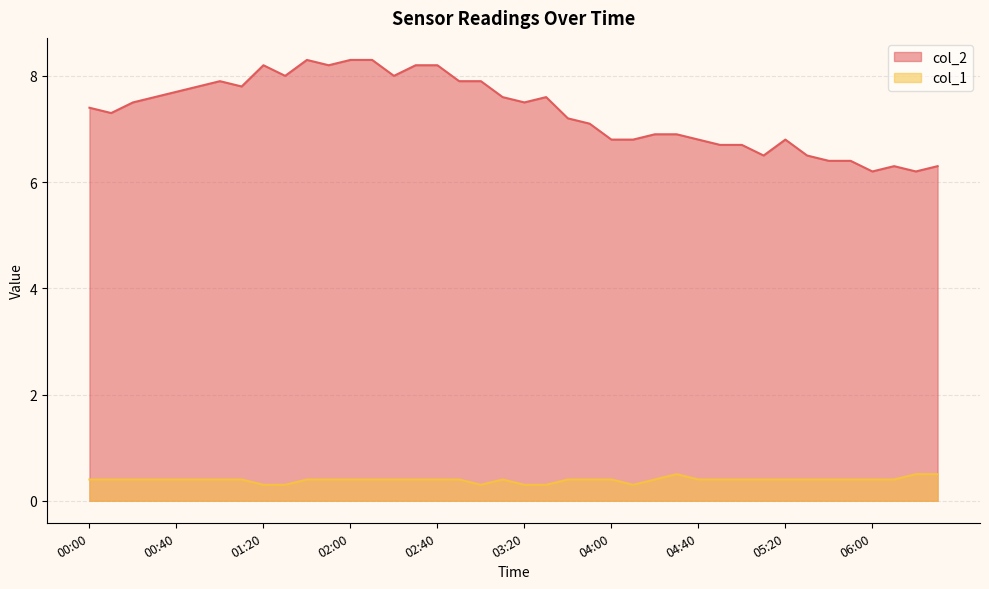

How many data points in col_2 are less than 7?

16